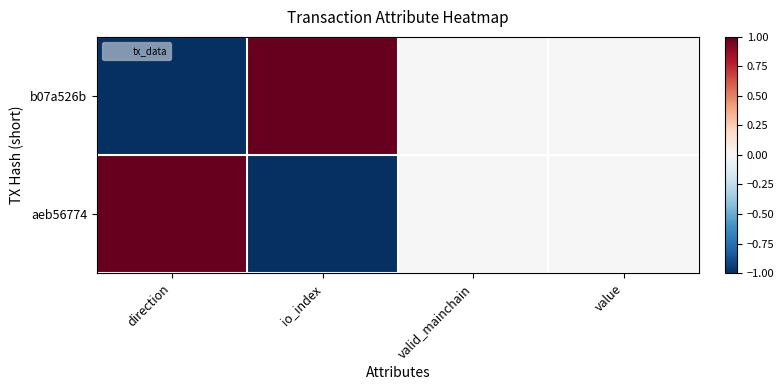

At how many categories does at least one series exceed 0?

2